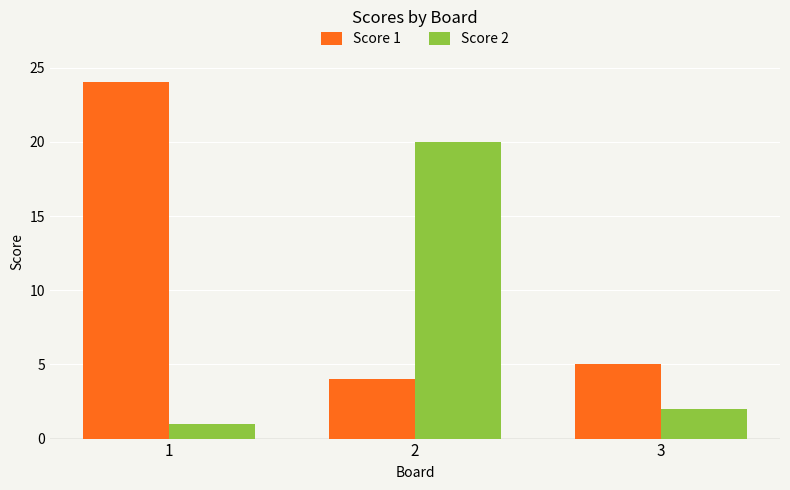

Count the number of data series in this chart.

2